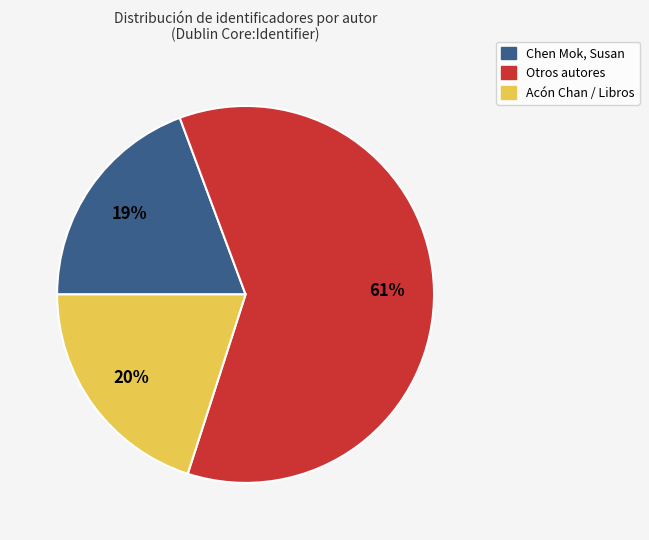

How many segments does this pie chart have?

3